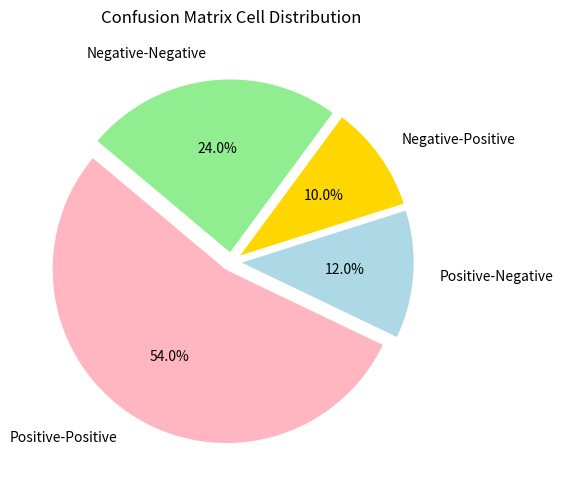

How many segments does this pie chart have?

4